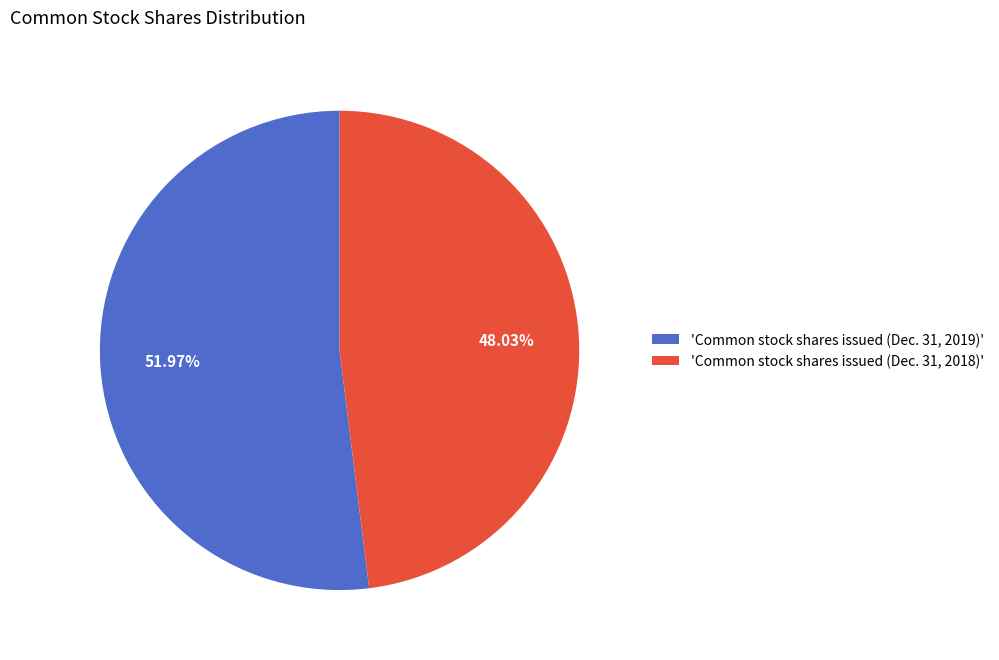

Rank the categories by value from highest to lowest.

'Common stock shares issued (Dec. 31, 2019)', 'Common stock shares issued (Dec. 31, 2018)'